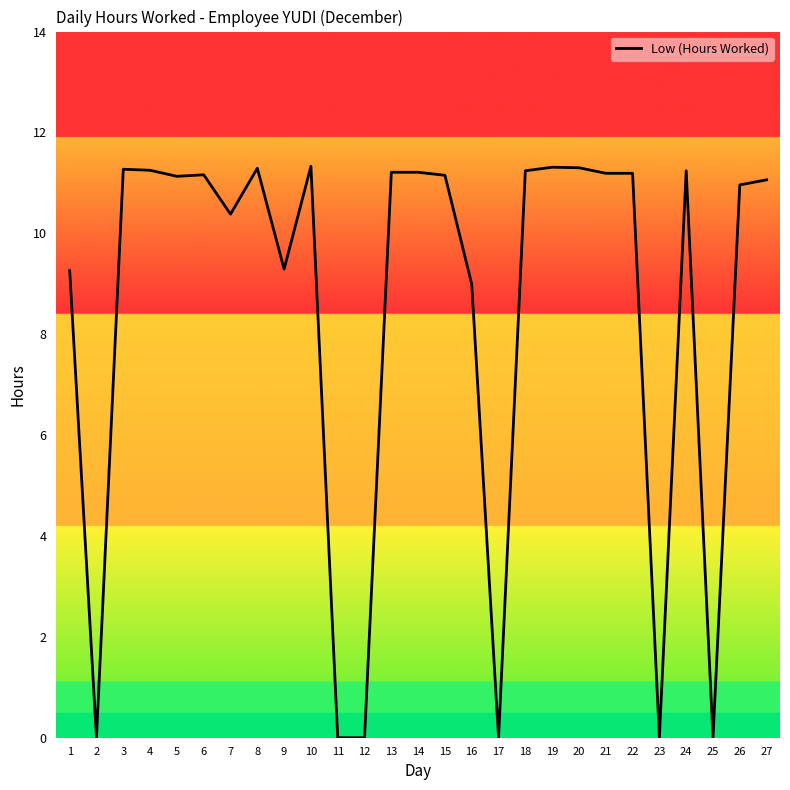

What is the change in value from 2 to 20?

+11.3